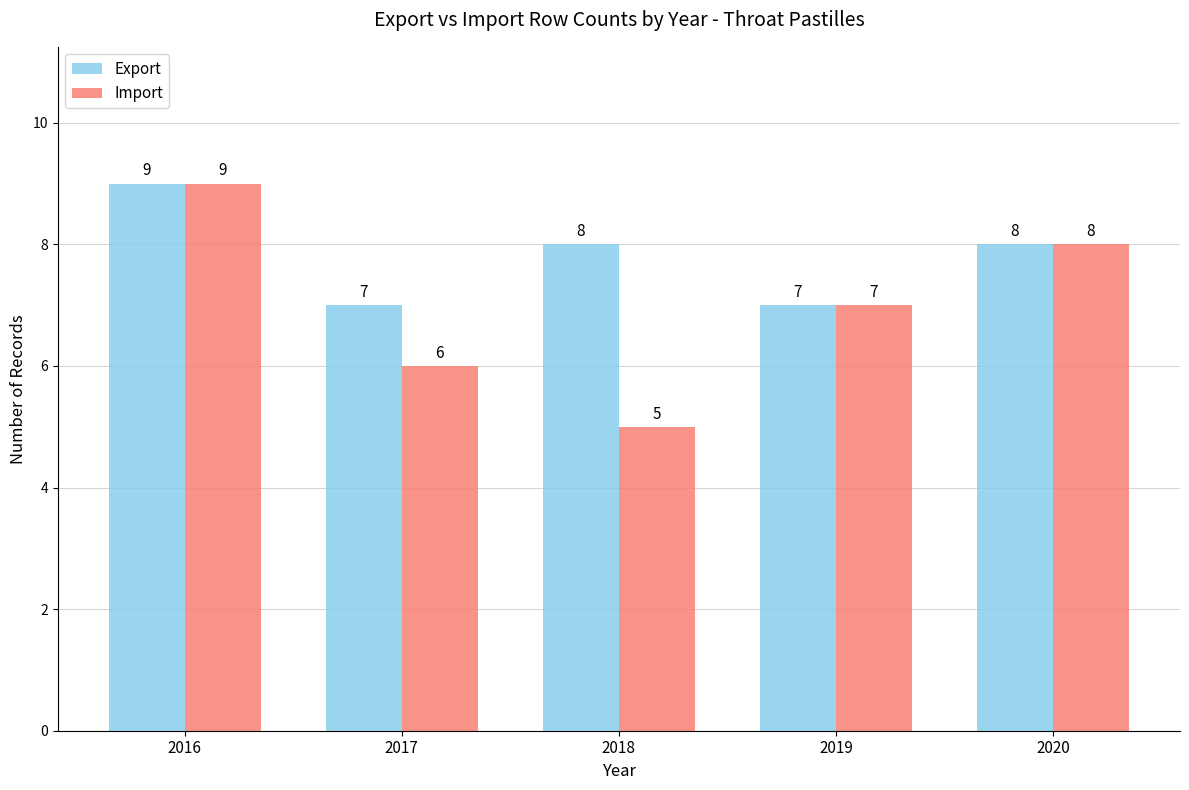

What are all the series names shown in the legend?

Export, Import